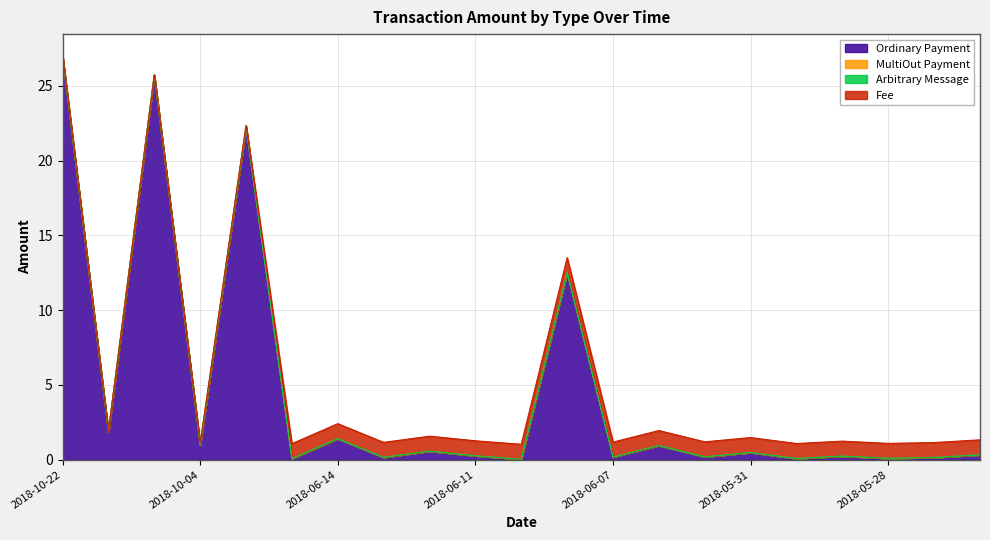

True or false: MultiOut Payment and Fee cross at least once.

False